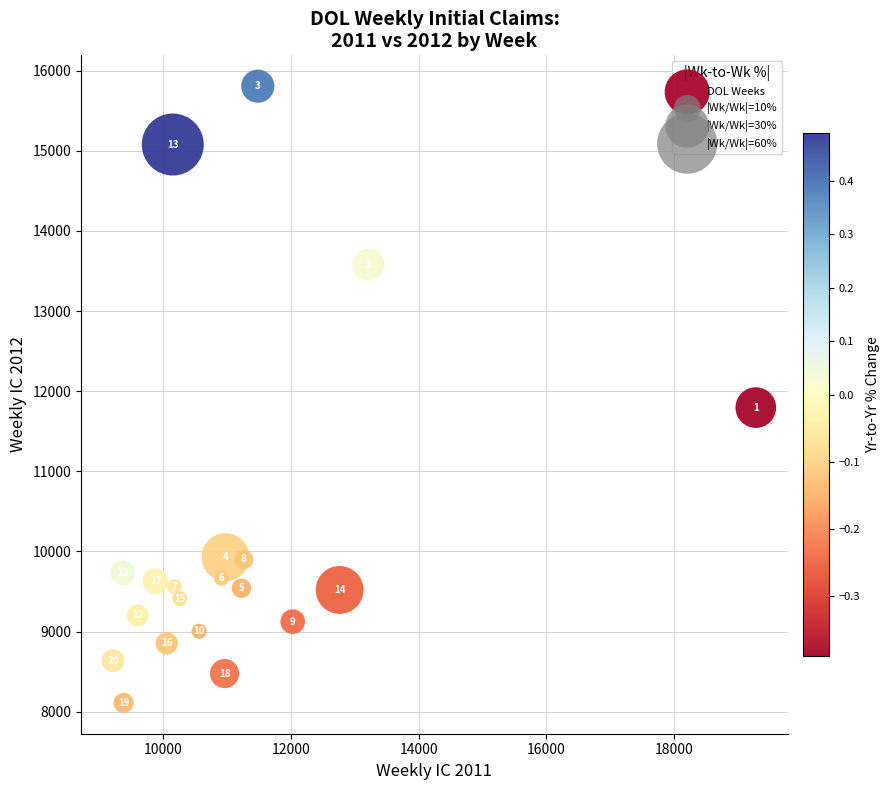

What Y value in the scatter plot is closest to 11958?

11795